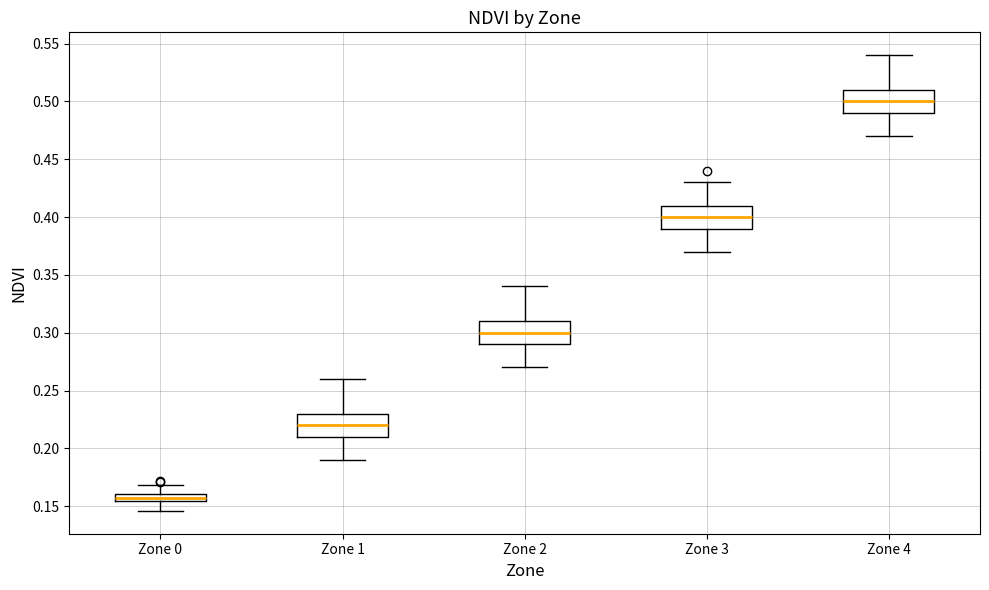

Which box has the lowest median line?

Zone 0